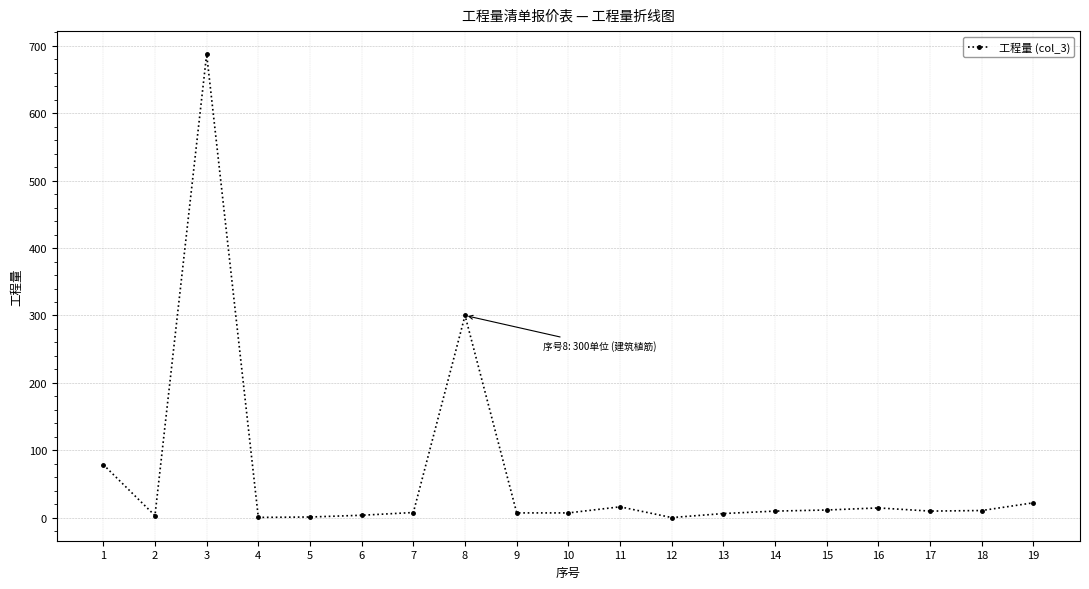

How many lines are shown in the chart?

1